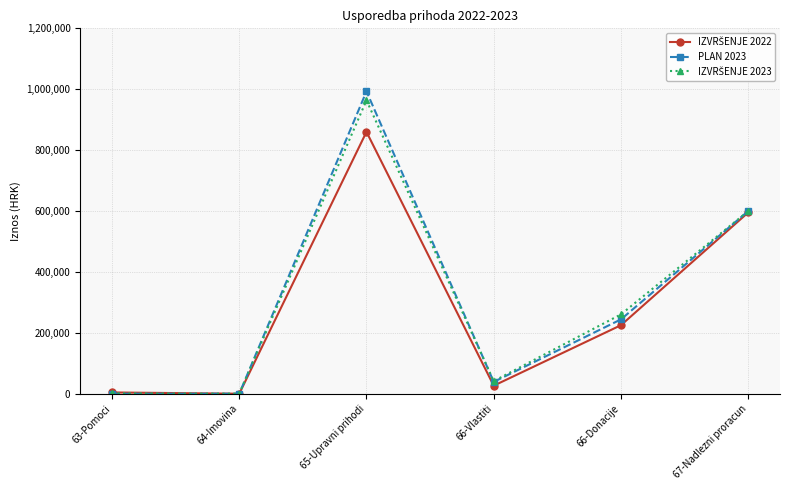

What is the label of the 4th point from the left?

66-Vlastiti